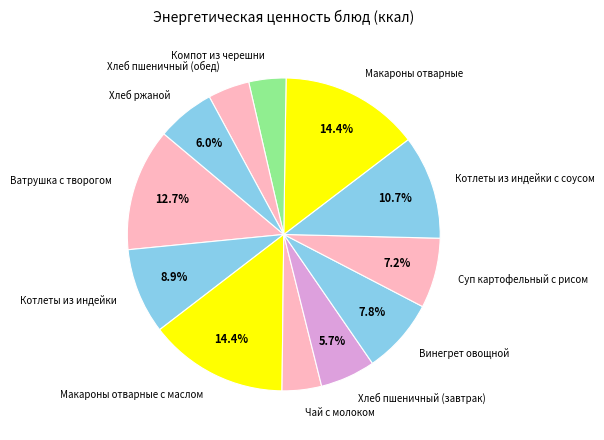

Combined, what portion of the pie is Котлеты из индейки and Макароны отварные с маслом?

23.3%